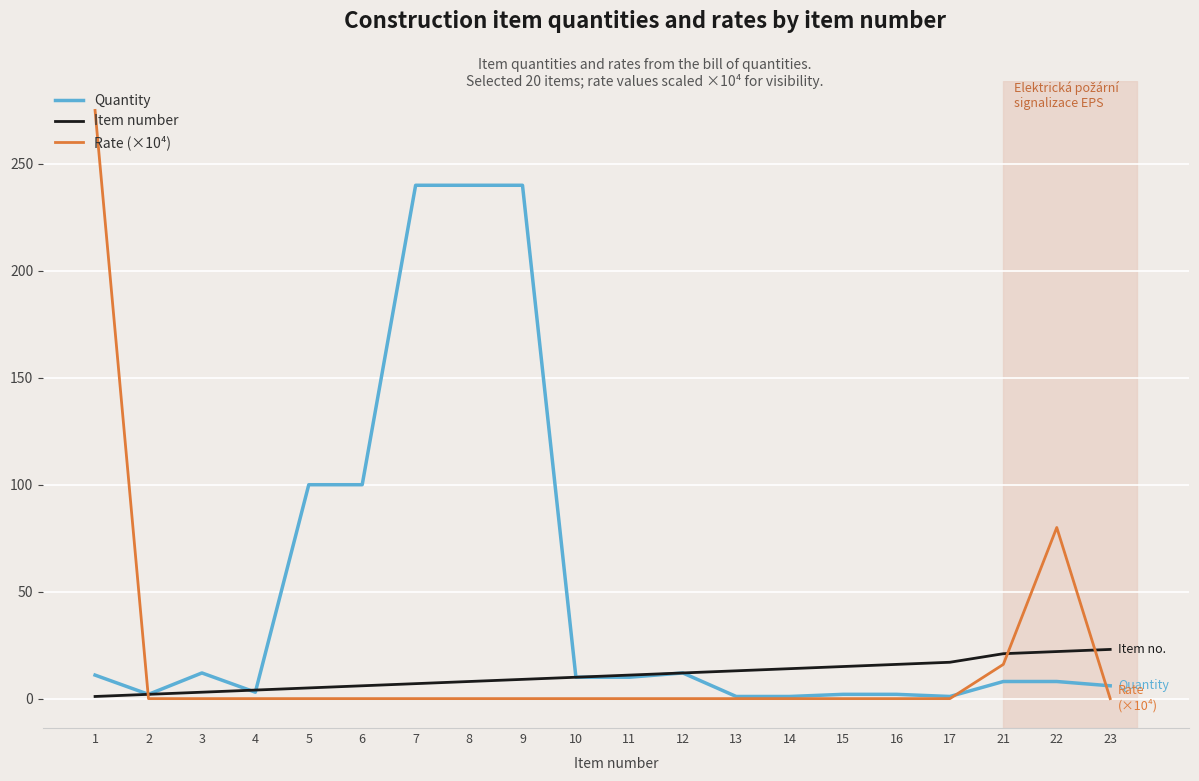

Which series has the largest range (max minus min)?

Rate (×10⁴)